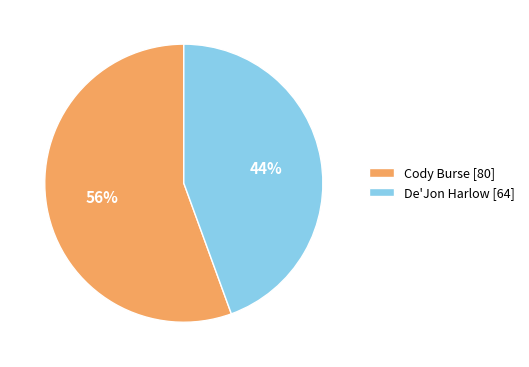

The Cody Burse slice represents 56% of the pie. True or false?

True